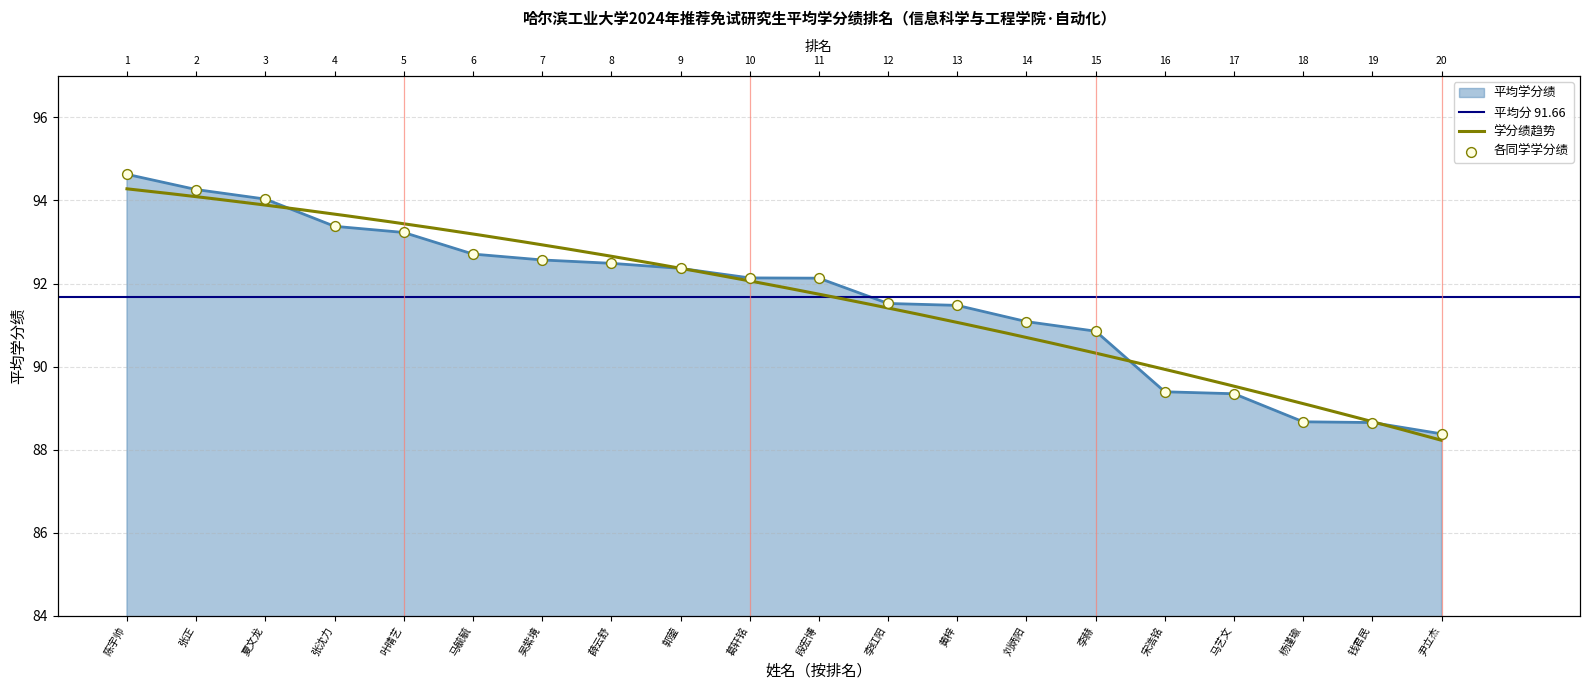

Approximately how many times larger is the value at 李赫 compared to 黄梓?

1.0